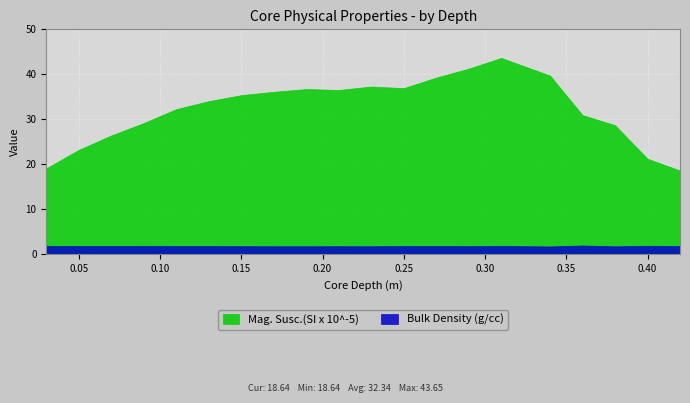

Which category has the highest value across all series?

0.31